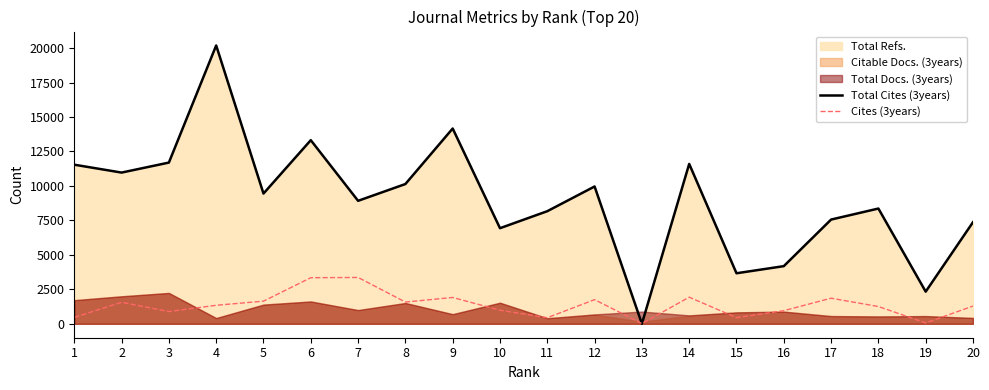

True or false: Cites (3years) and Total Cites (3years) cross at least once.

True